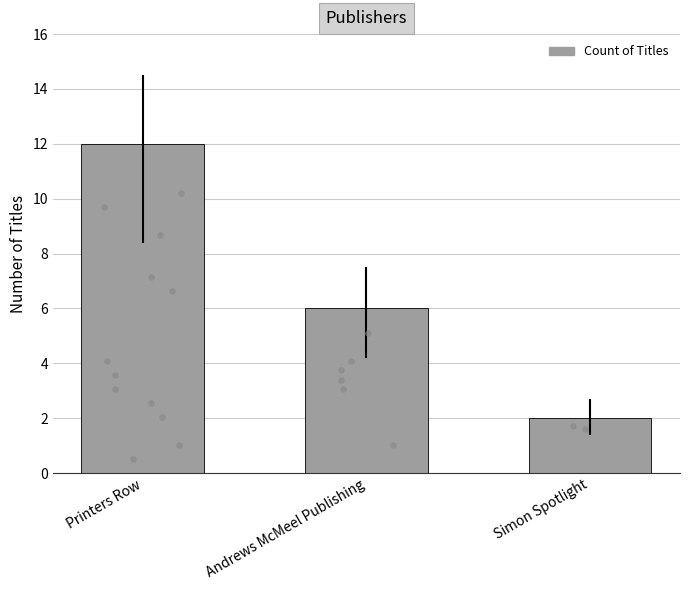

What is the change in value from Printers Row to Simon Spotlight?

-10